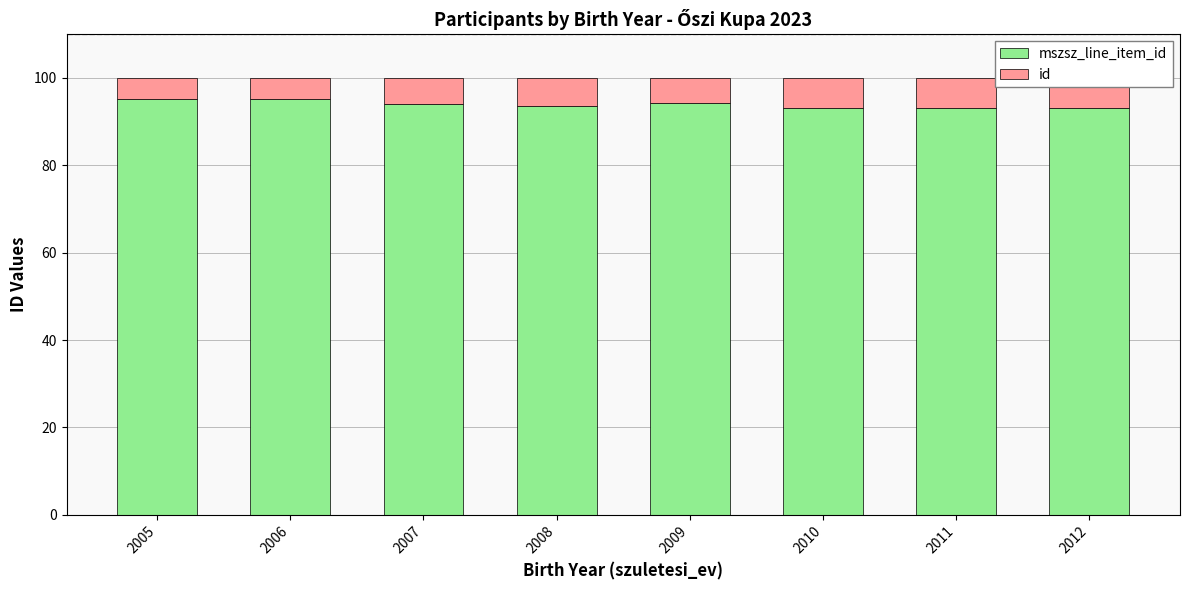

What are all the series names shown in the legend?

mszsz_line_item_id, id